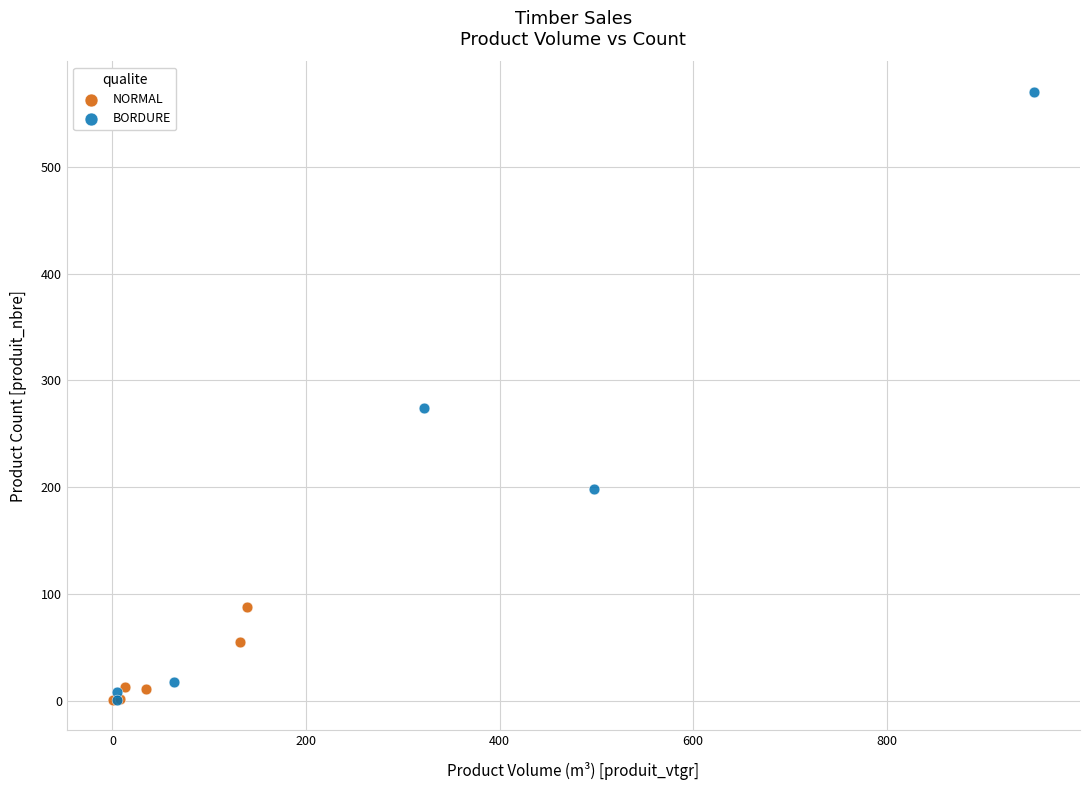

Which series has the widest spread of Y values?

BORDURE